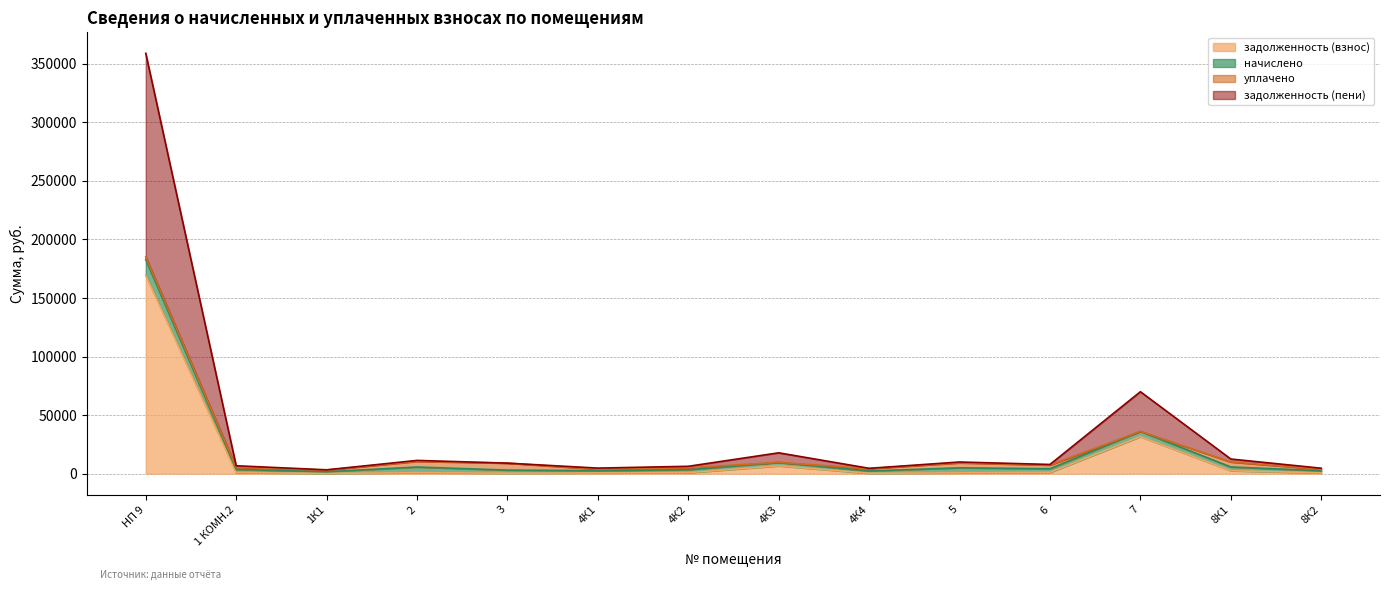

The задолженность (взнос) series shows 236.3 at 1К1. True or false?

True